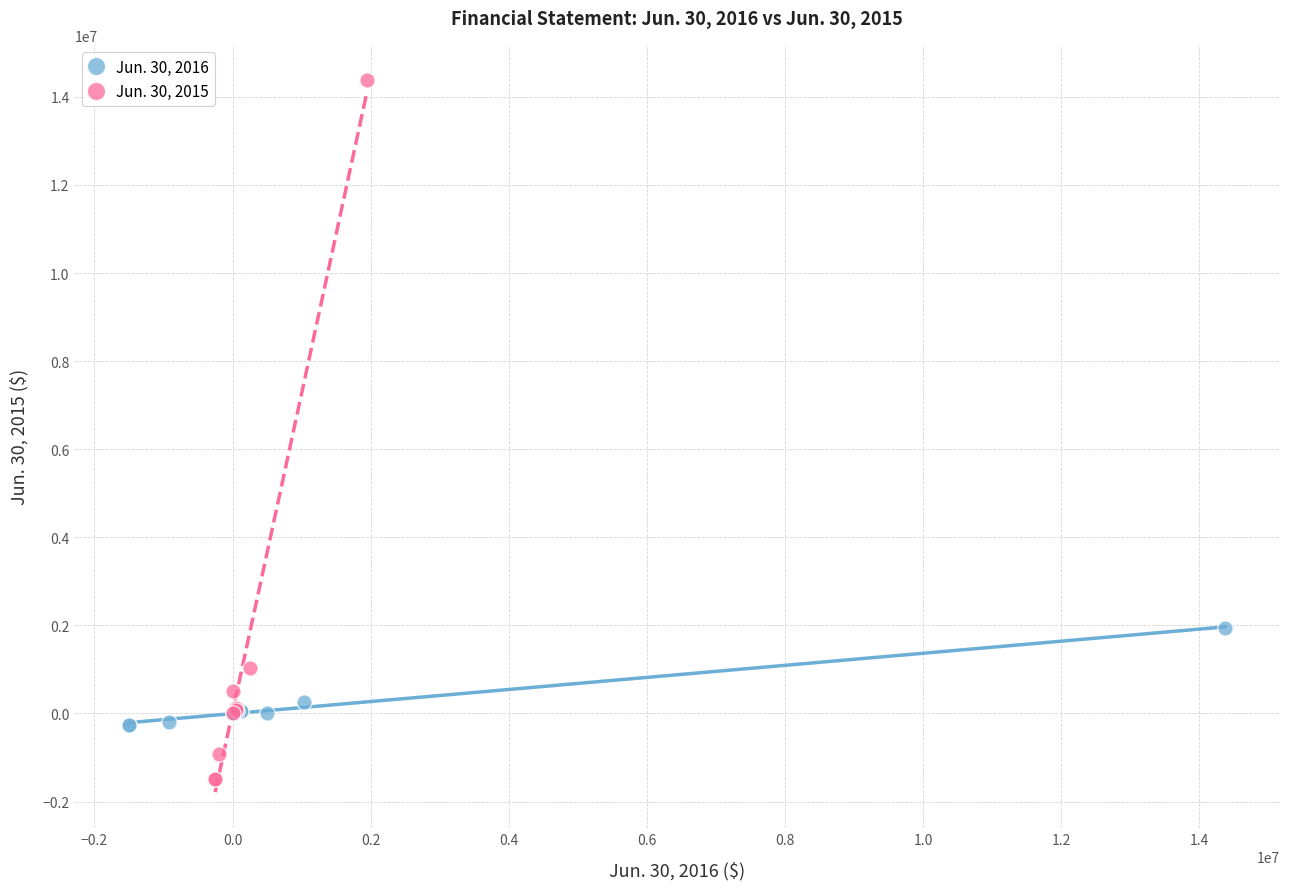

What are all the series names shown in the legend?

Jun. 30, 2016, Jun. 30, 2015